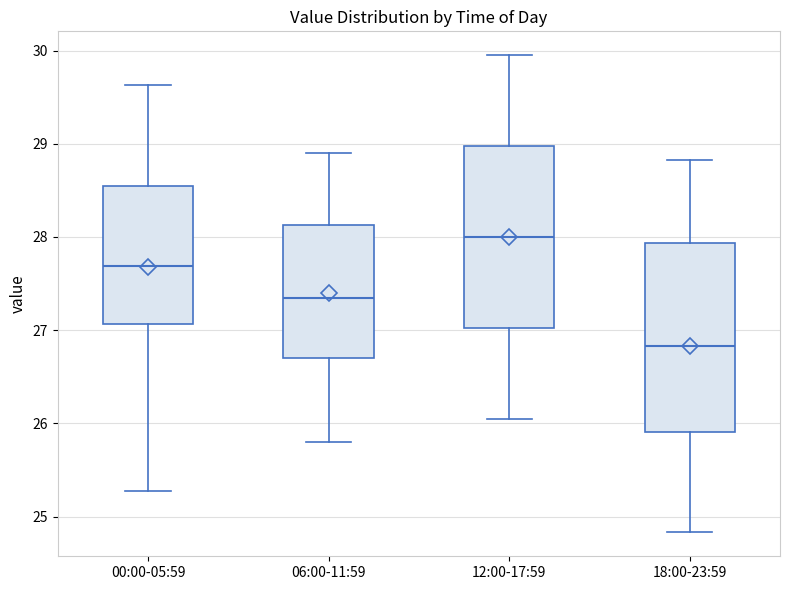

Where is the upper edge of the box for 06:00-11:59 on the y-axis? The values are not printed on the chart, so give them approximately, as read against the axis.

28.1